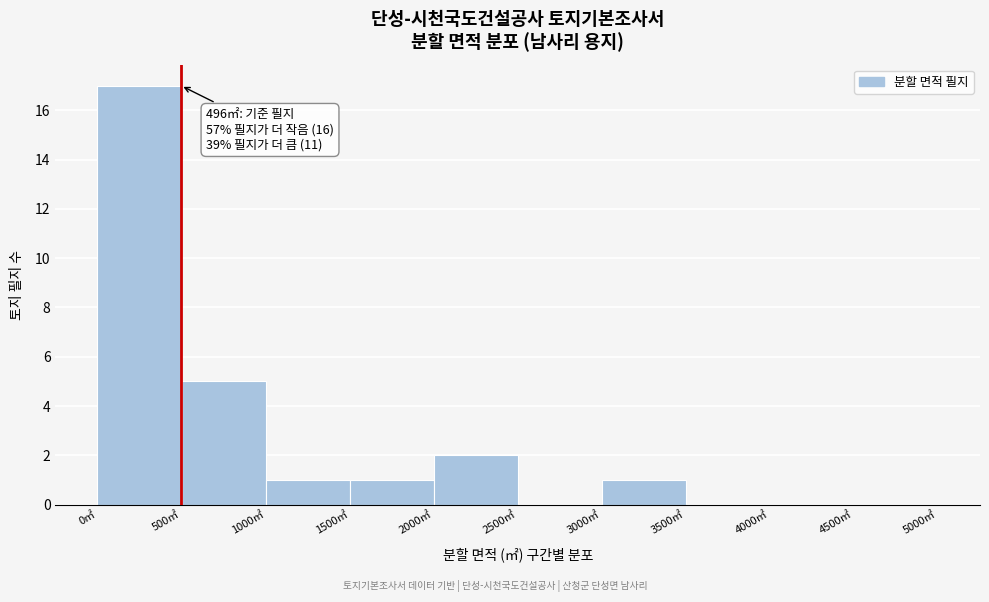

Over which range of the x-axis is the bar tallest?

0 to 500